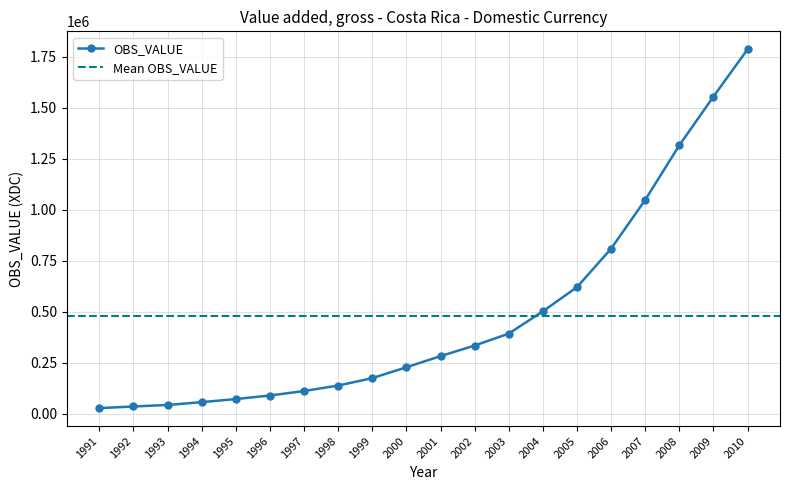

Rank the categories by value from lowest to highest.

1991, 1992, 1993, 1994, 1995, 1996, 1997, 1998, 1999, 2000, 2001, 2002, 2003, 2004, 2005, 2006, 2007, 2008, 2009, 2010